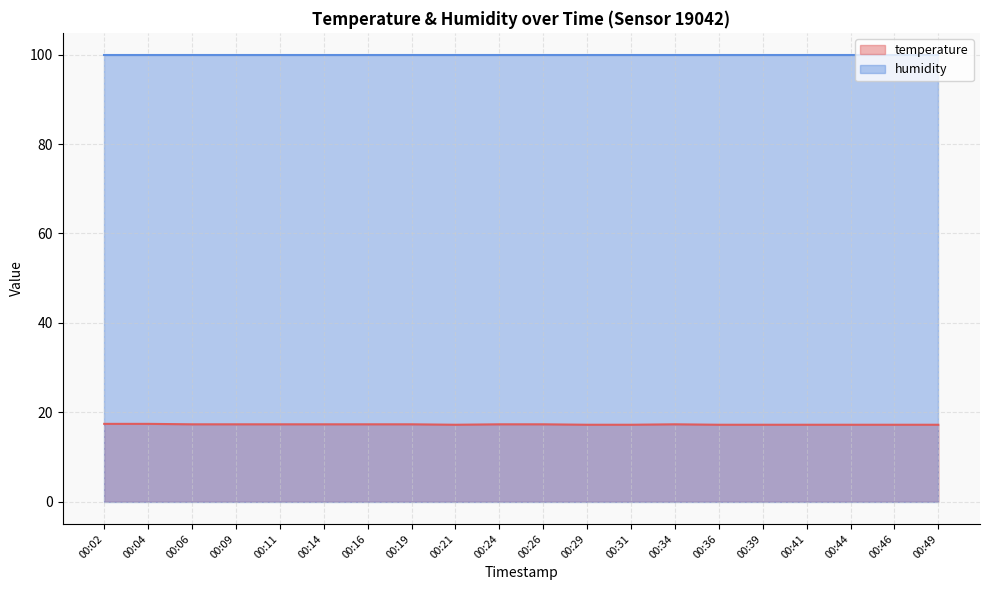

What is the sum of the values at 00:09 and 00:21?

34.5